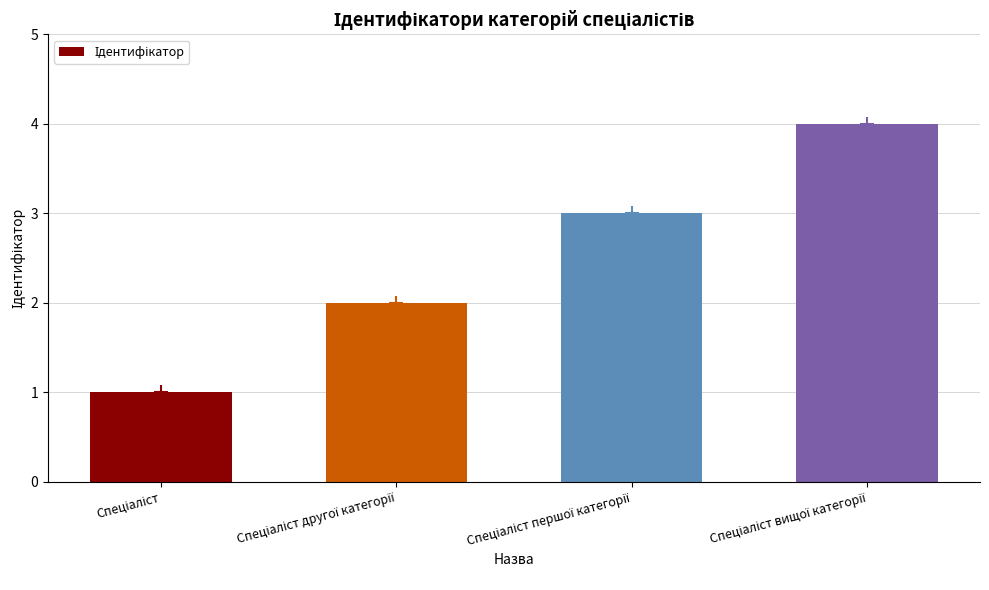

What is the sum of all values?

10